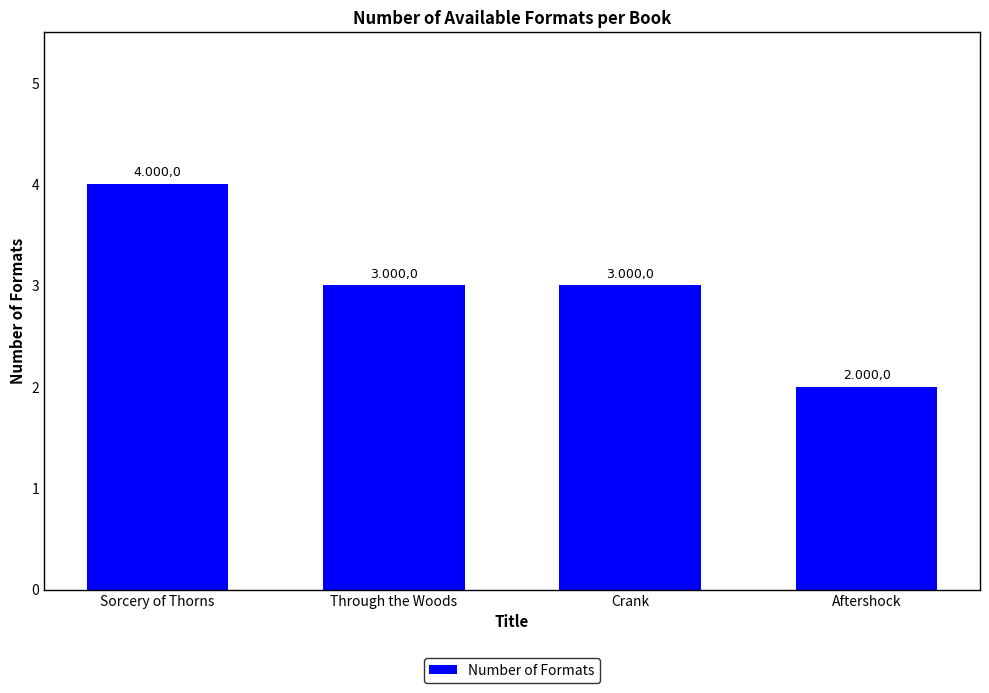

What is the label of the 3rd bar from the left?

Crank